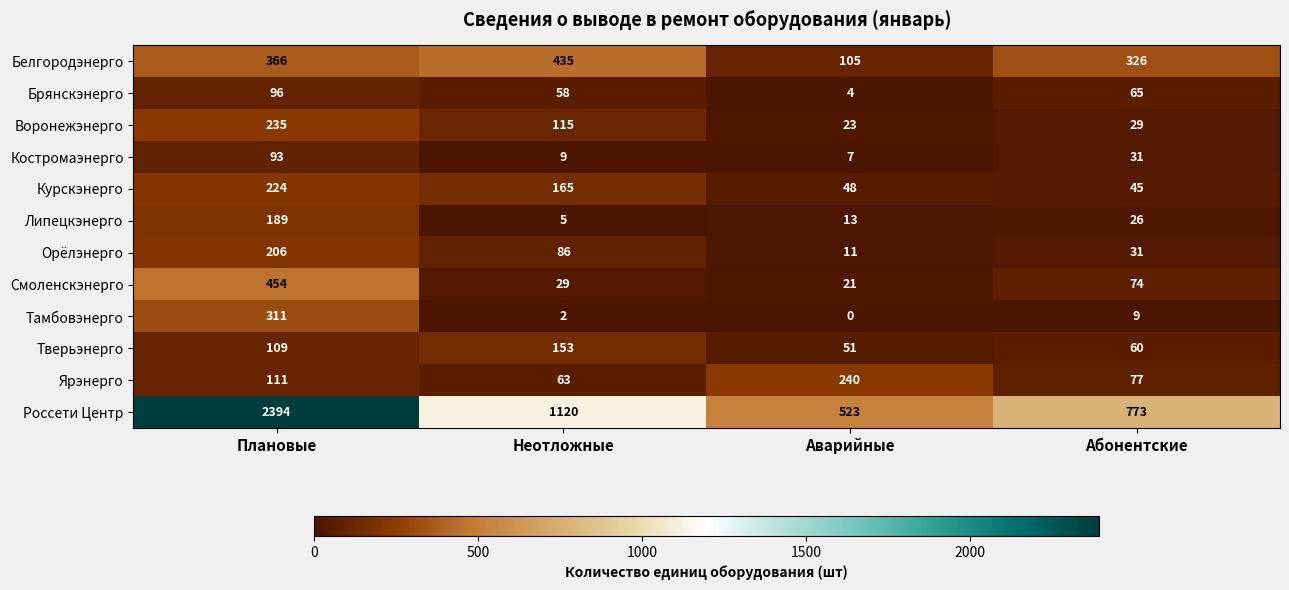

Which series has the largest total across all categories?

Россети Центр